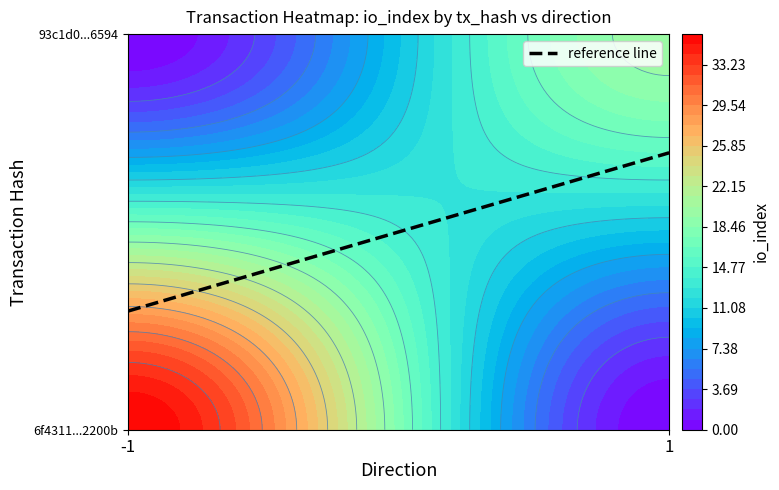

Count the number of categories in the chart.

2